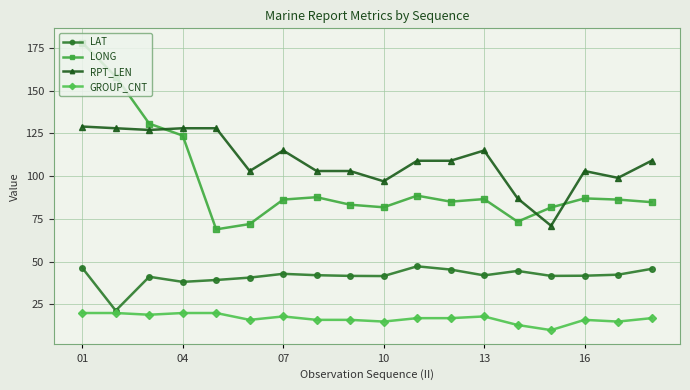

What are all the series names shown in the legend?

LAT, LONG, RPT_LEN, GROUP_CNT